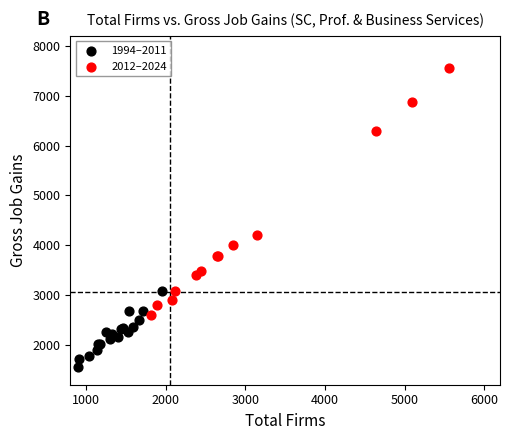

What are all the series names shown in the legend?

1994–2011, 2012–2024